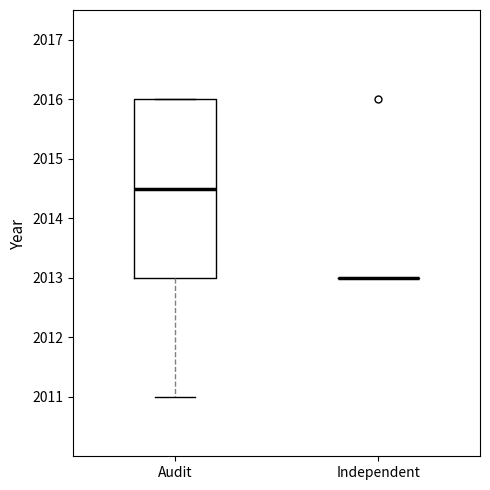

Which box is the tallest, from its lower edge to its upper edge?

Audit